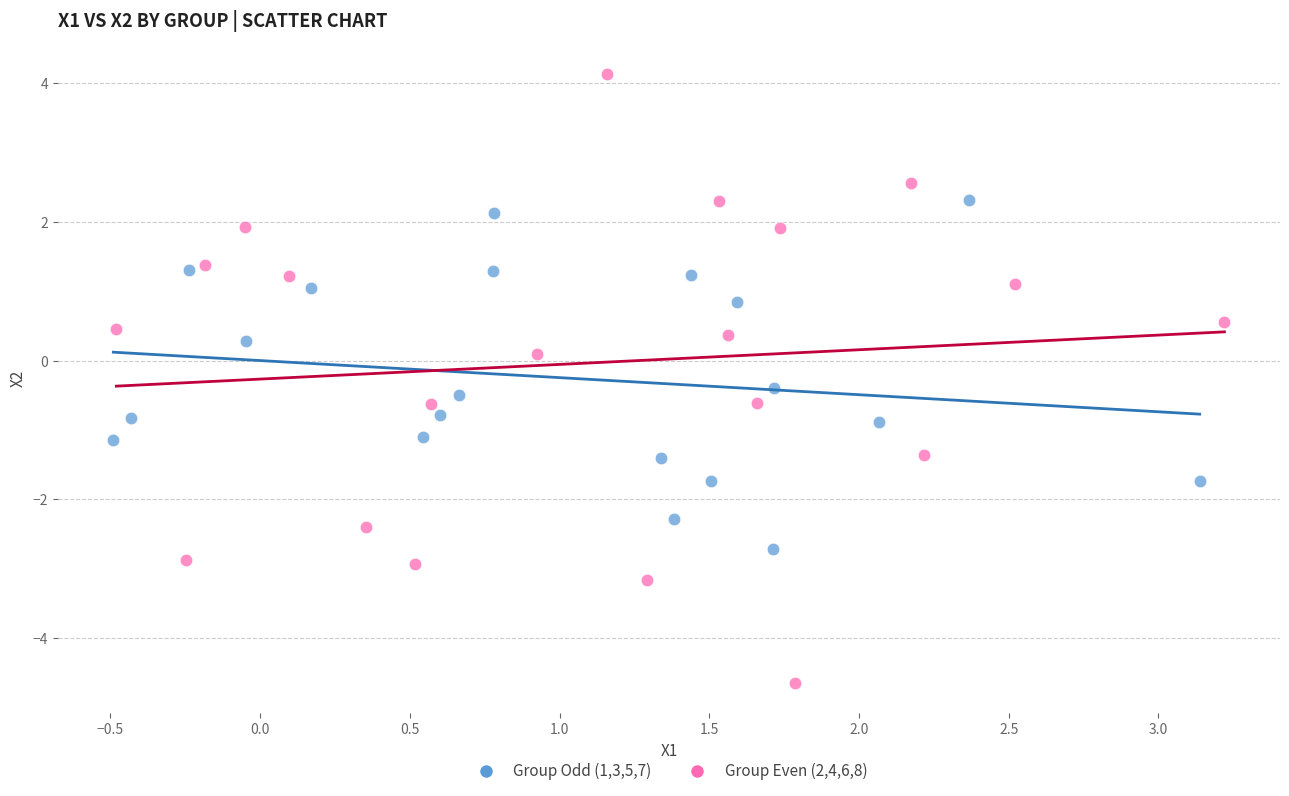

Which series has the widest spread of Y values?

Group Even (2,4,6,8)